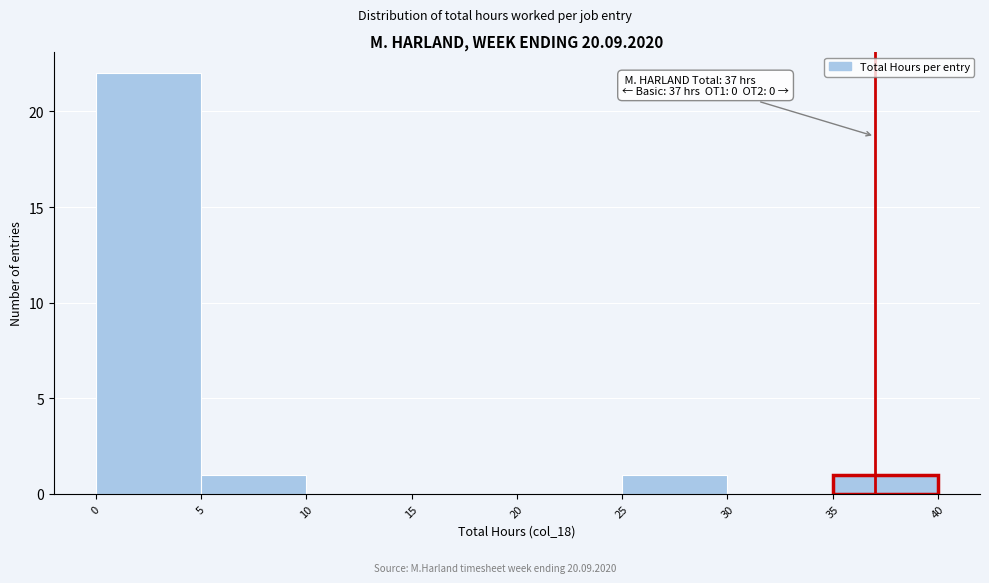

Over which range of the x-axis is the bar tallest?

0 to 5